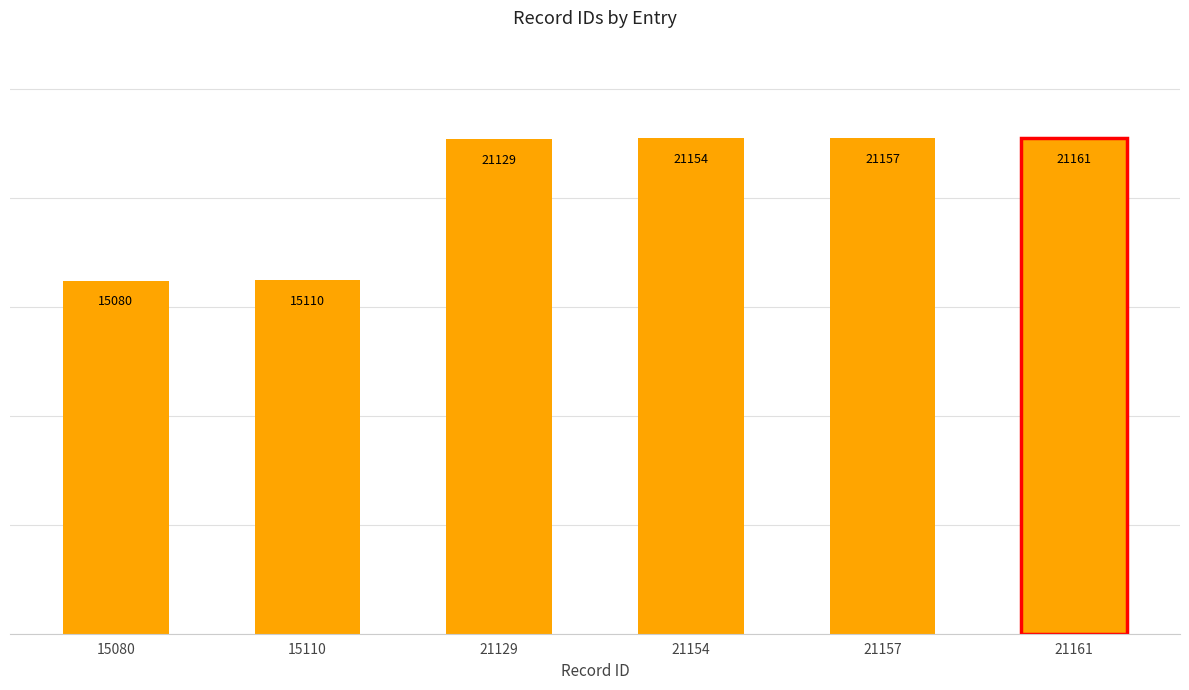

What is the value of the 2nd bar from the left?

15110